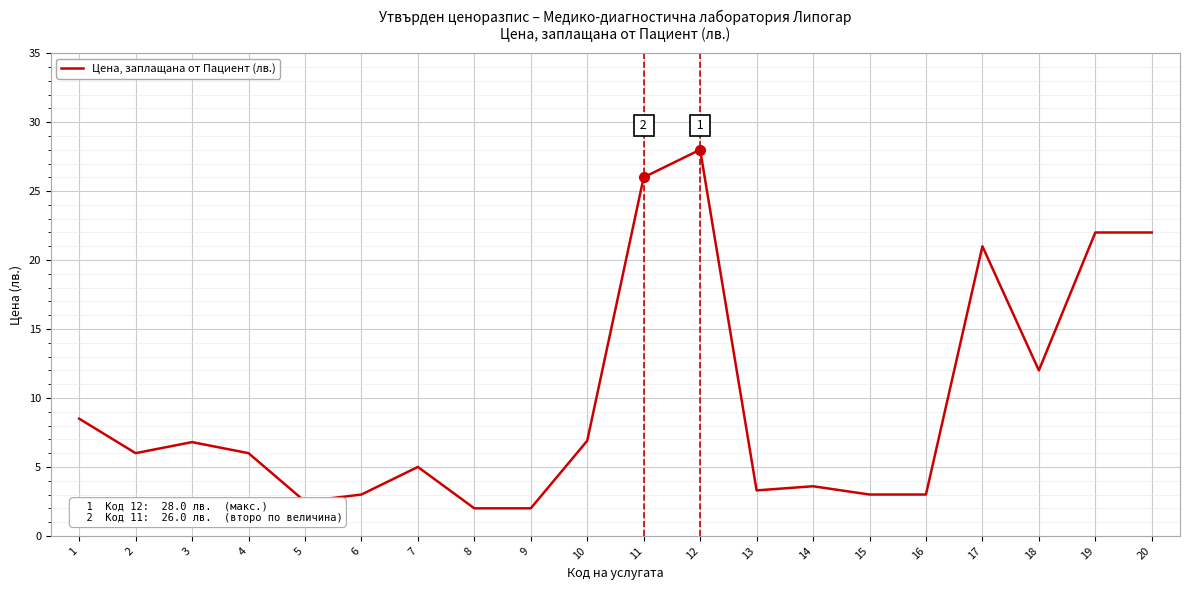

The chart shows a value of 3.4 at 7. True or false?

False